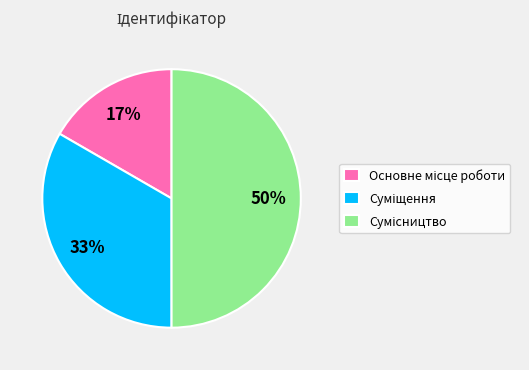

To the nearest percent, what is the average slice percentage?

33%